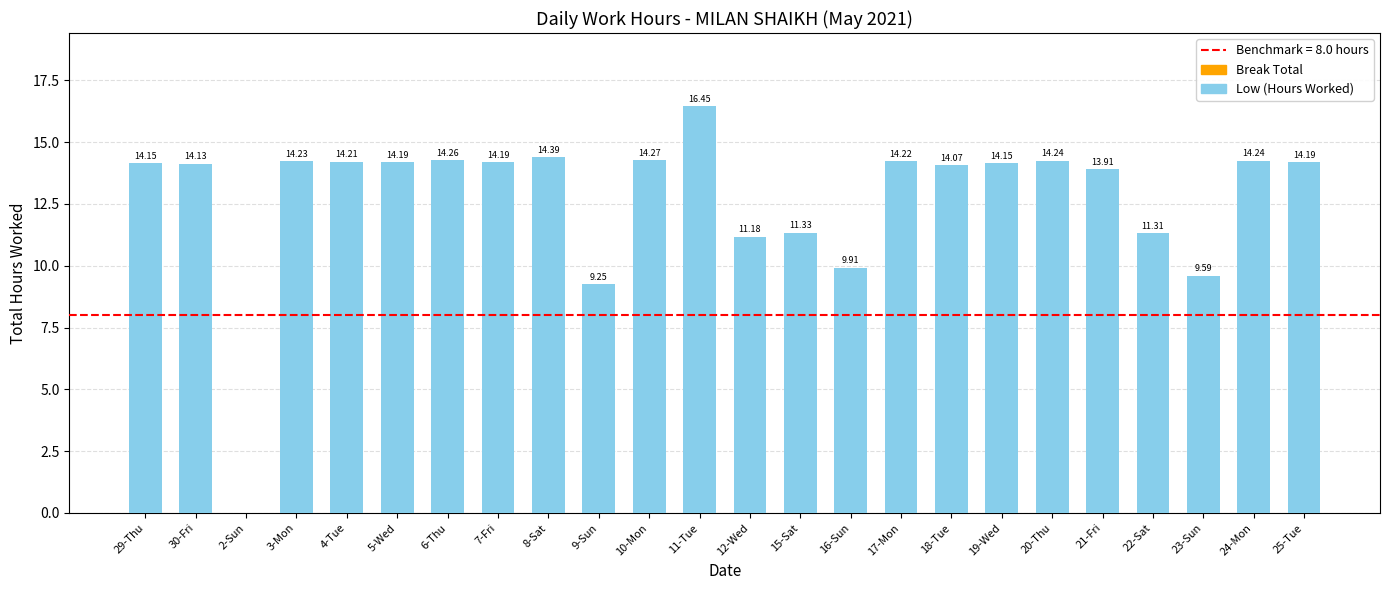

Which has a higher value, 12-Wed or 2-Sun?

12-Wed